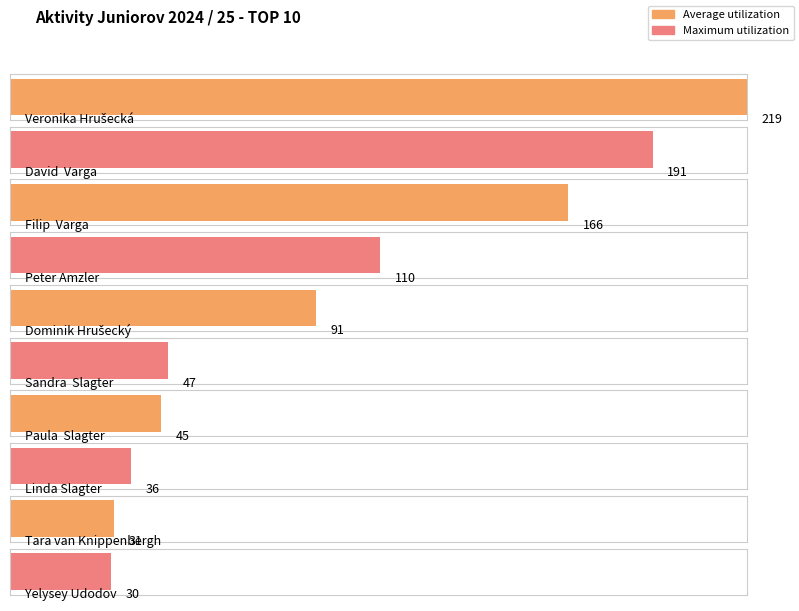

What is the label of the 2nd bar from the right?

Tara van Knippenbergh